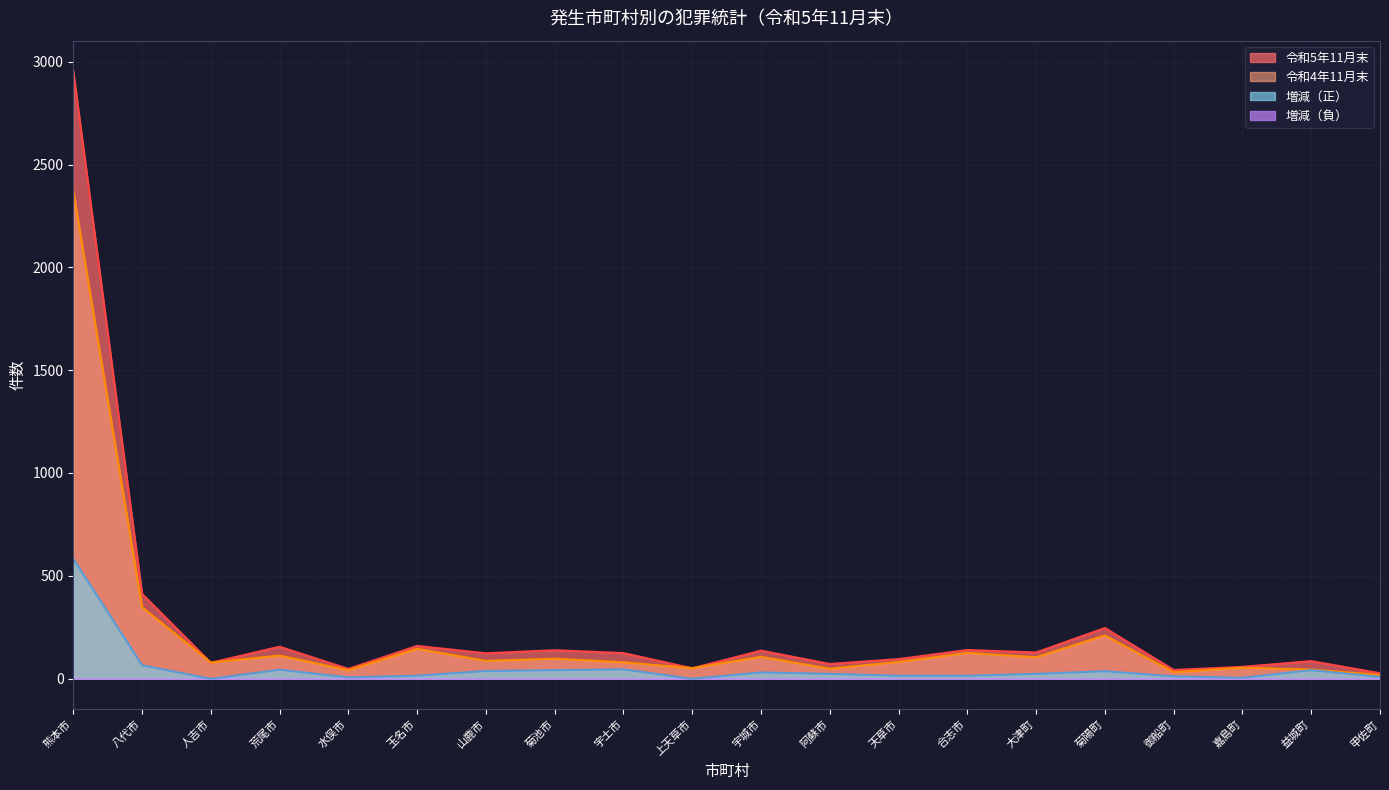

How many series are shown in this chart?

4